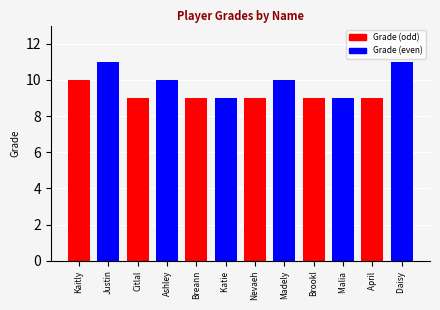

What position from the right is April Yanez?

2